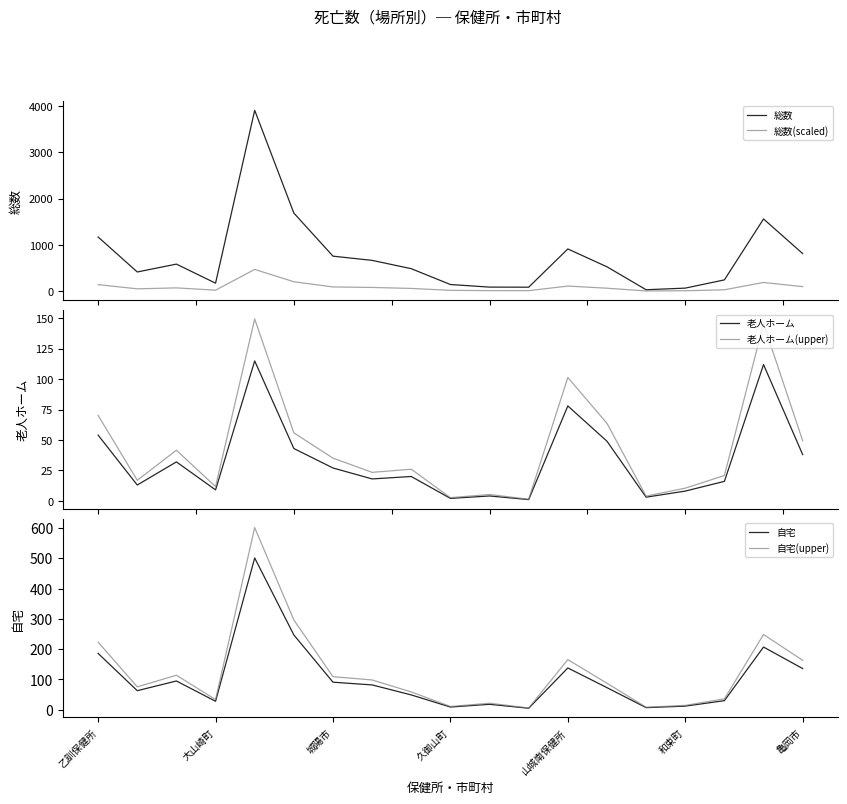

What is the difference between the highest and lowest values at 乙訓保健所?

1116.0